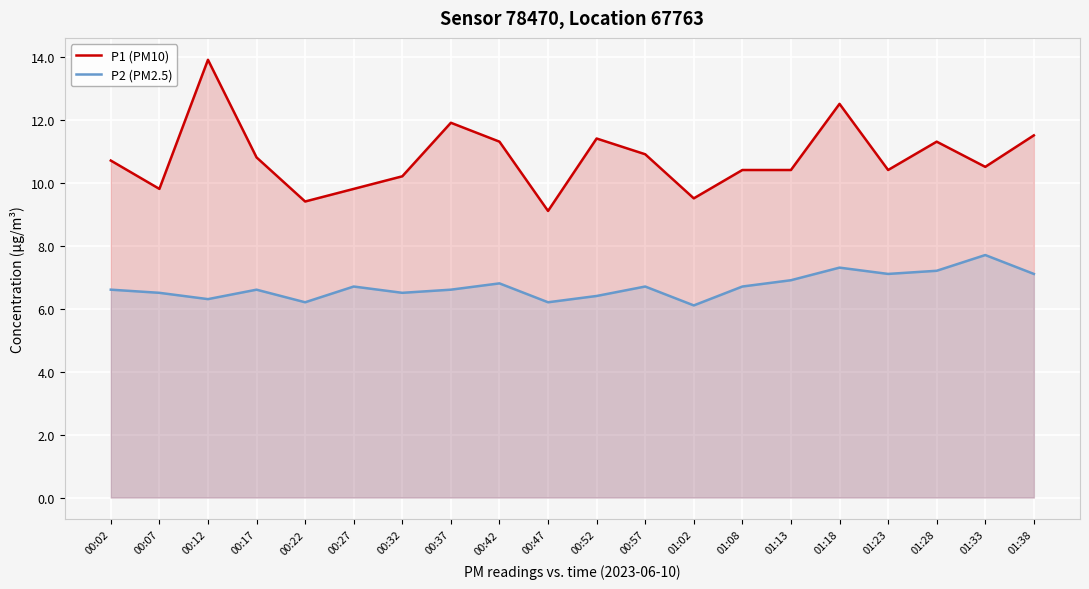

Where is P1 (PM10) nearest to the value 11?

00:57